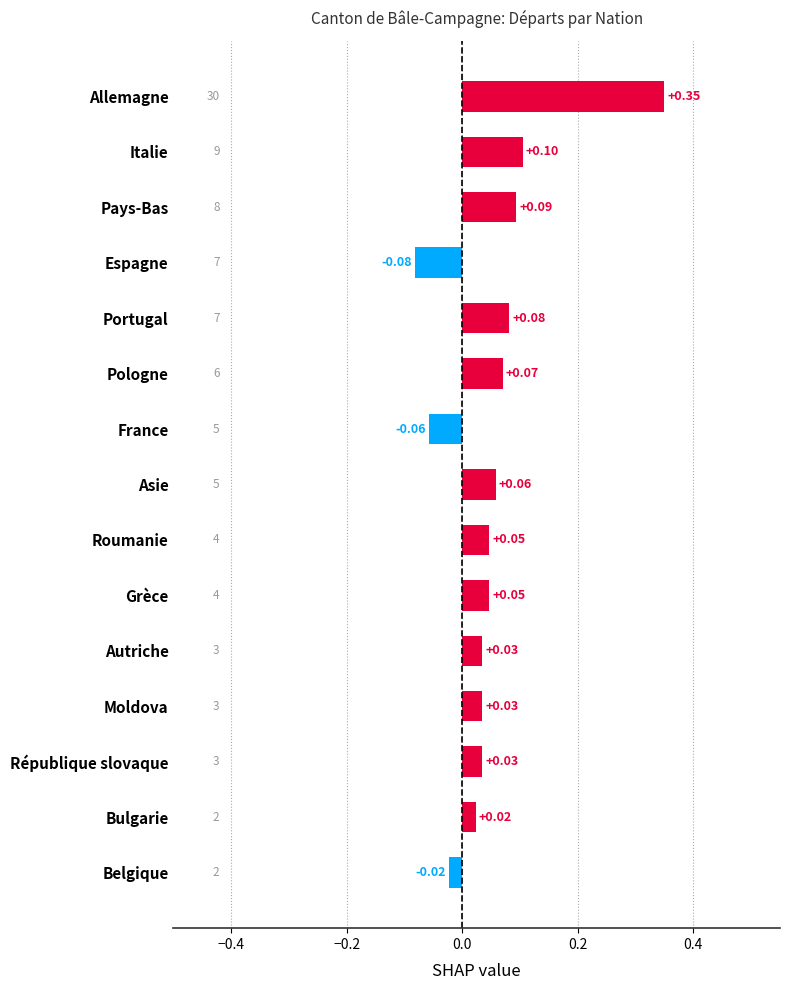

Between Autriche and France, which is larger?

Autriche